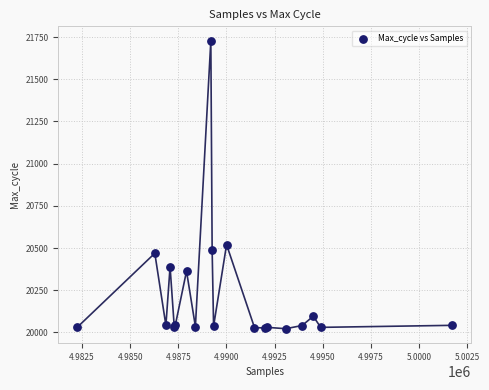

What Y value in the scatter plot is closest to 20875?

20520